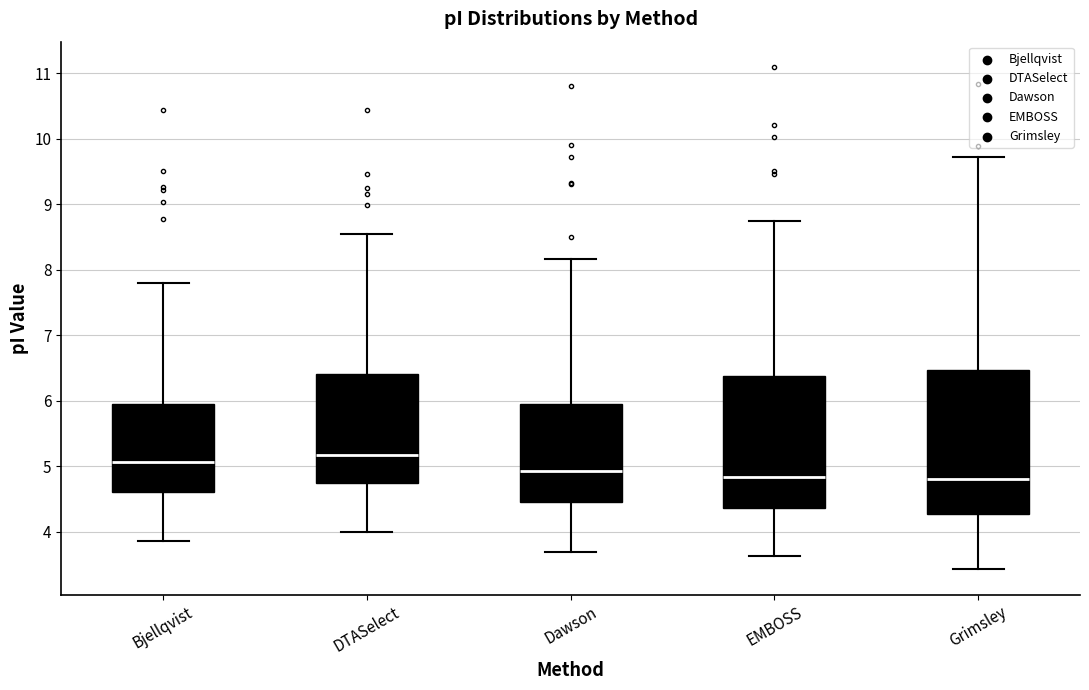

Reading left to right, read every box against the y-axis: the position of its median line, the range the box covers, and the ends of its whiskers. The values are not printed on the chart, so give them approximately, as read against the axis.

Bjellqvist: median 5.1, box 4.6 to 6.0, whiskers 3.9 to 7.8
DTASelect: median 5.2, box 4.7 to 6.4, whiskers 4.0 to 8.6
Dawson: median 4.9, box 4.5 to 6.0, whiskers 3.7 to 8.2
EMBOSS: median 4.8, box 4.4 to 6.4, whiskers 3.6 to 8.7
Grimsley: median 4.8, box 4.3 to 6.5, whiskers 3.4 to 9.7